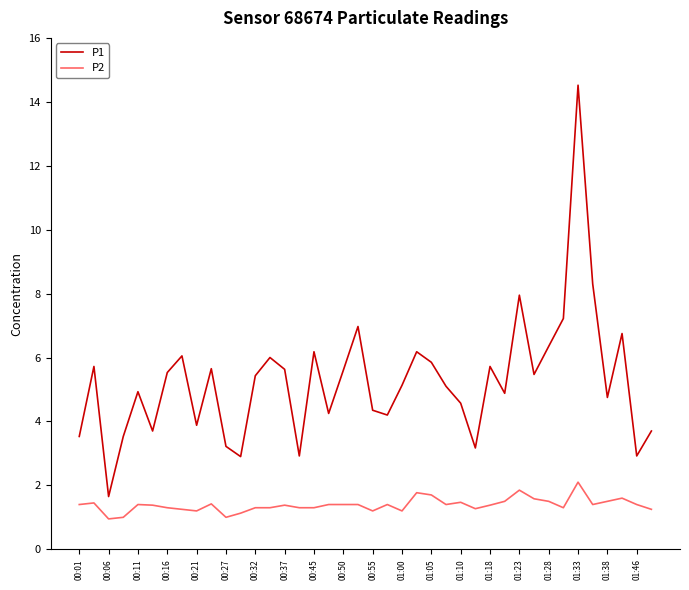

Which series has the largest total across all categories?

P1